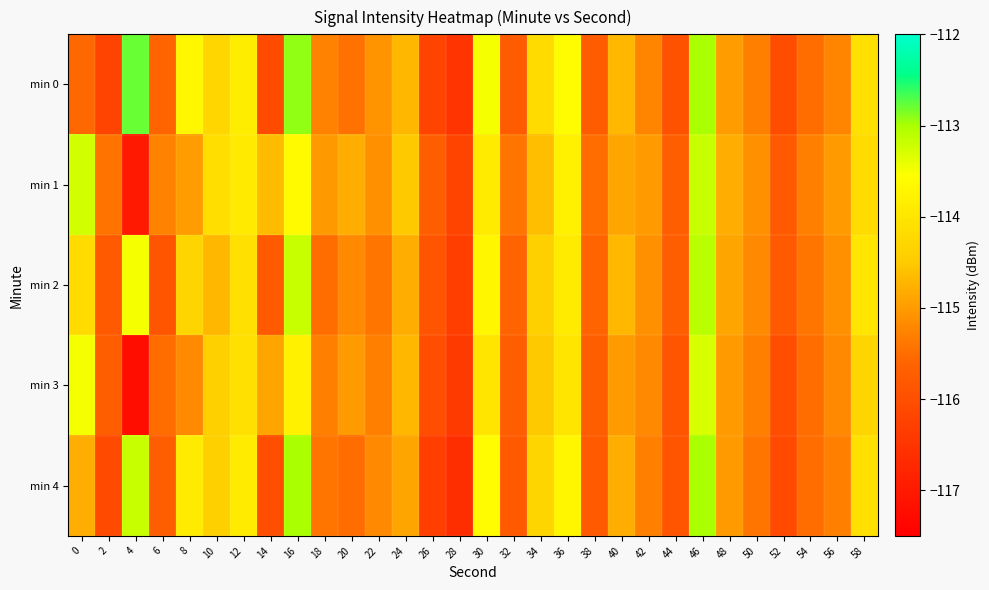

Rank the series by their maximum value, from highest to lowest.

min 0, min 4, min 2, min 1, min 3